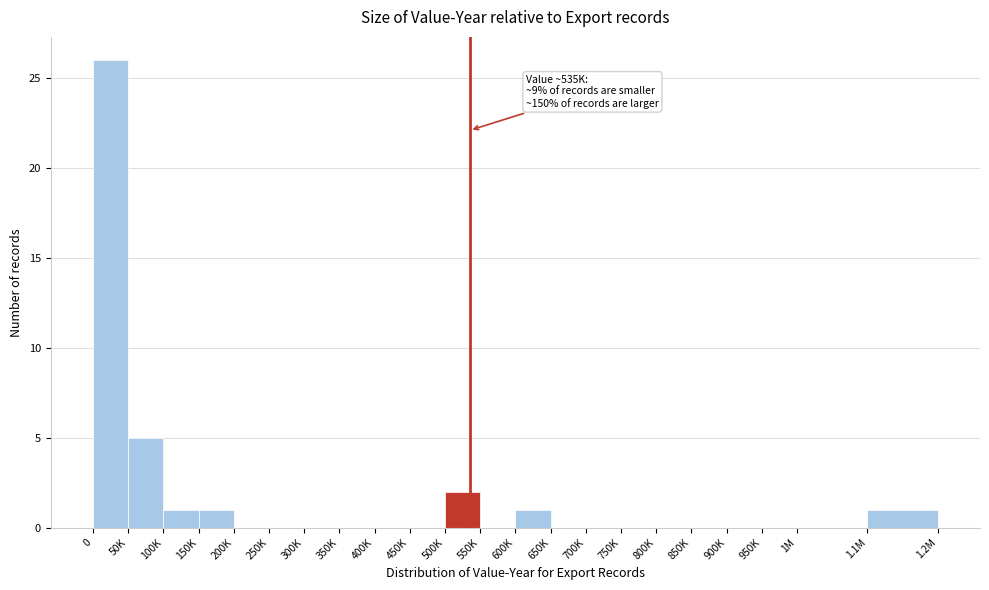

Reading left to right, list all the values displayed in this chart.

0=26	50K=5	100K=1	150K=1	200K=0	250K=0	300K=0	350K=0	400K=0	450K=0	500K=2	550K=0	600K=1	650K=0	700K=0	750K=0	800K=0	850K=0	900K=0	950K=0	1M=0	1.1M=1